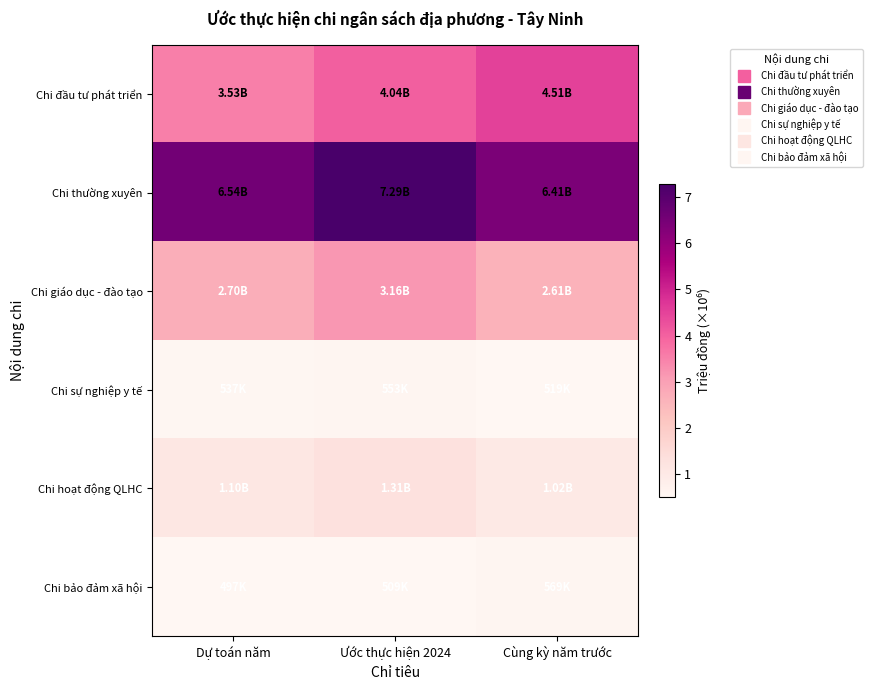

Which series has the largest total across all categories?

Chi thường xuyên